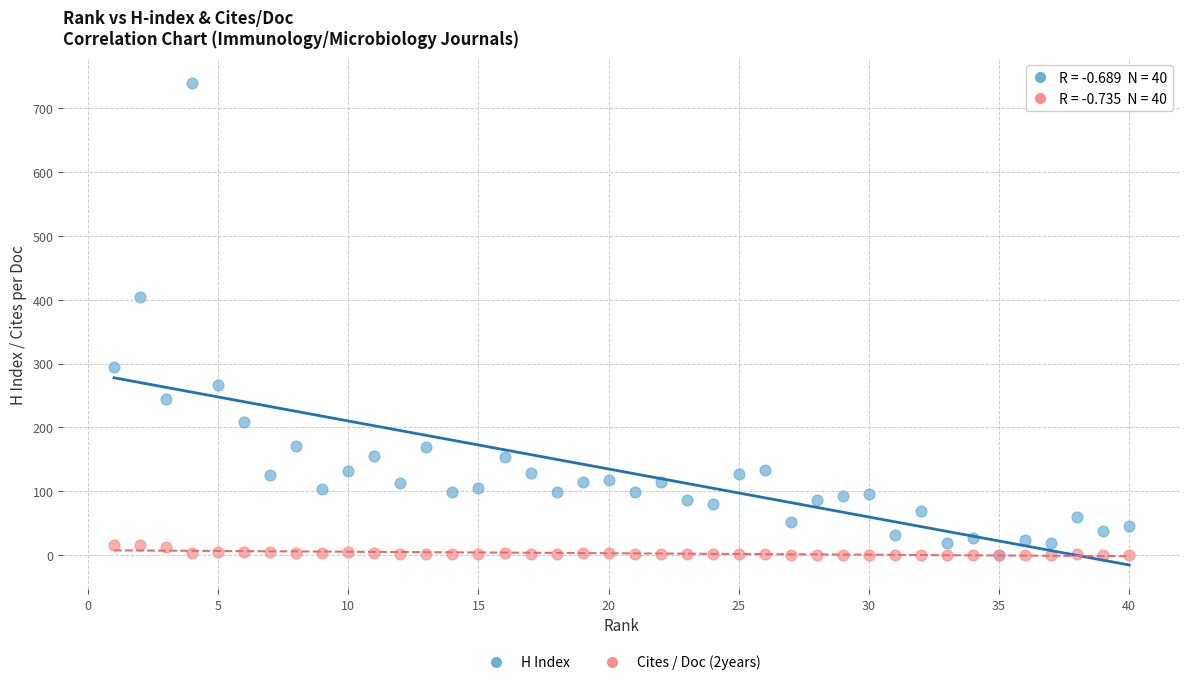

Which series reaches the maximum Y coordinate?

H Index